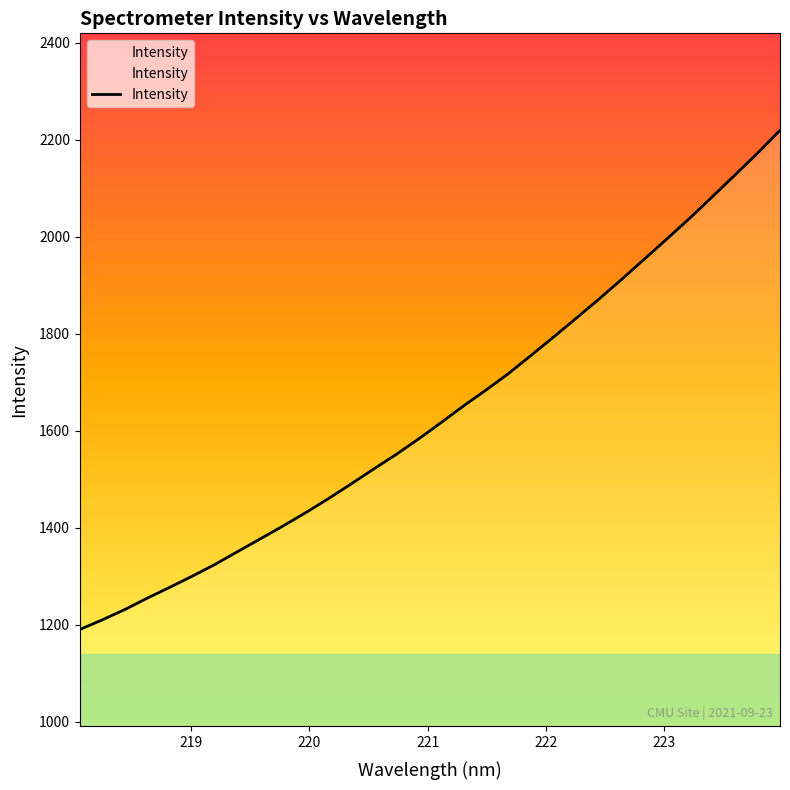

Does the chart display data point markers on the line(s)?

No